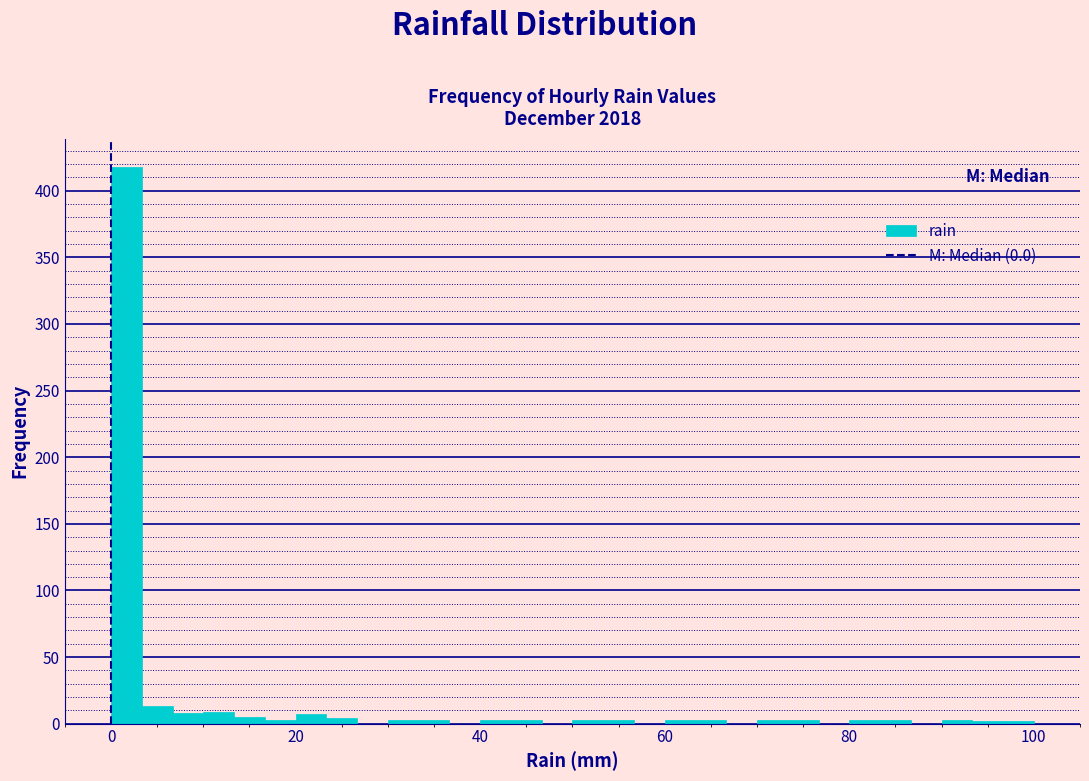

Read against the x-axis, roughly where is the centre of the tallest bar?

2